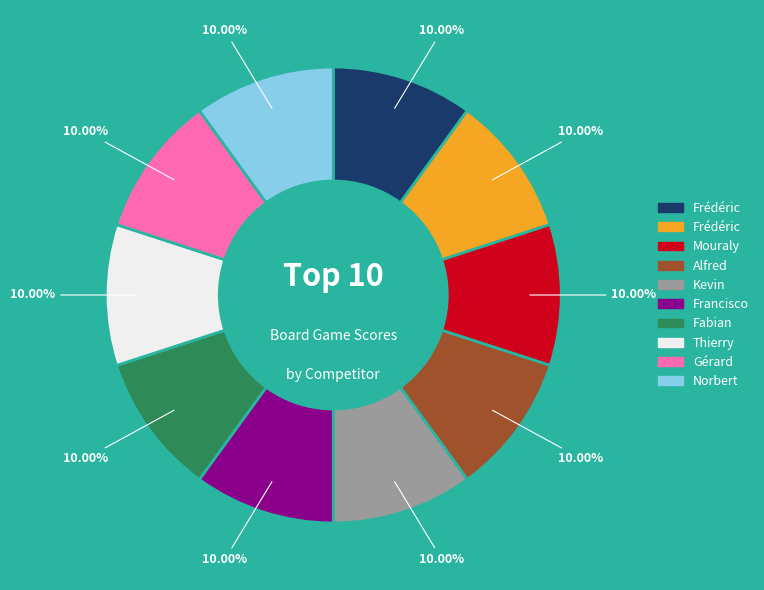

How many segments does this pie chart have?

10